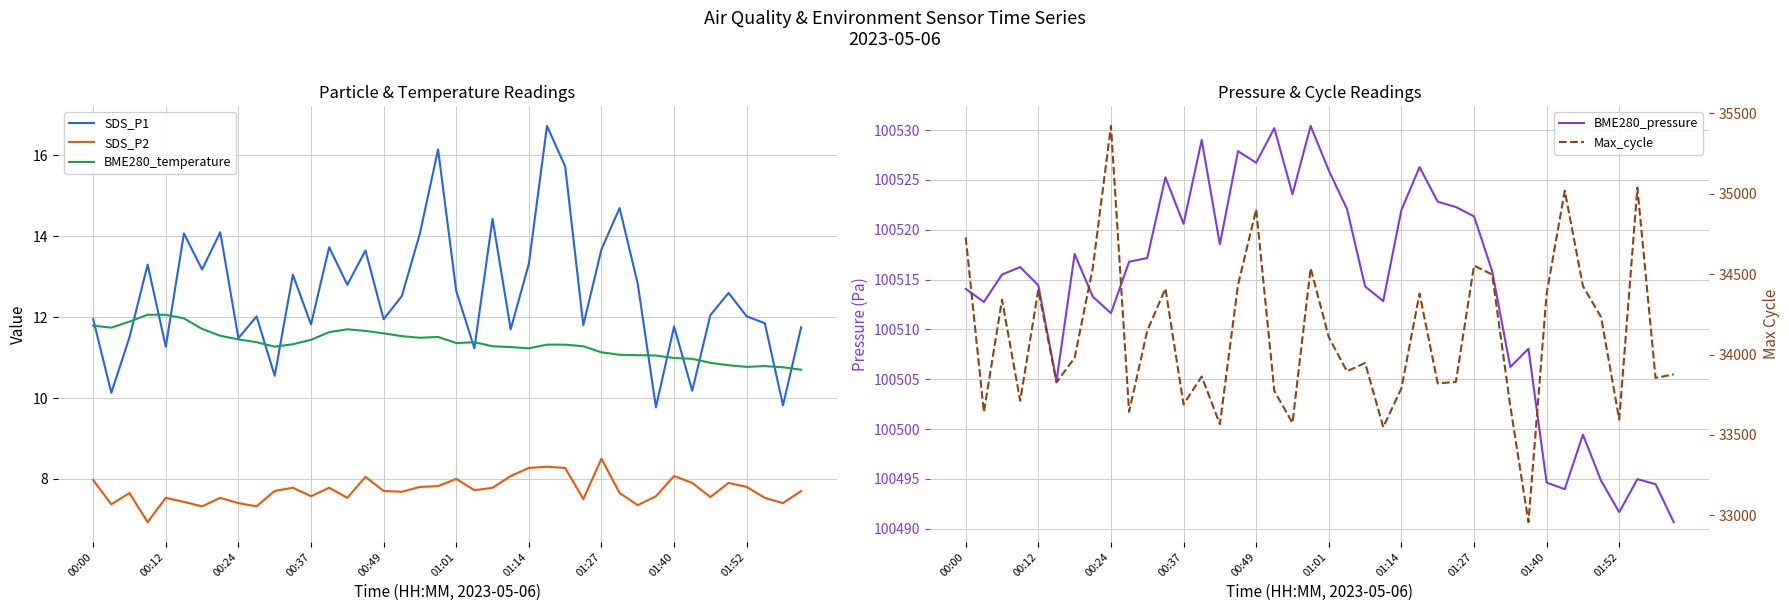

What is the maximum value for SDS_P1?

16.7